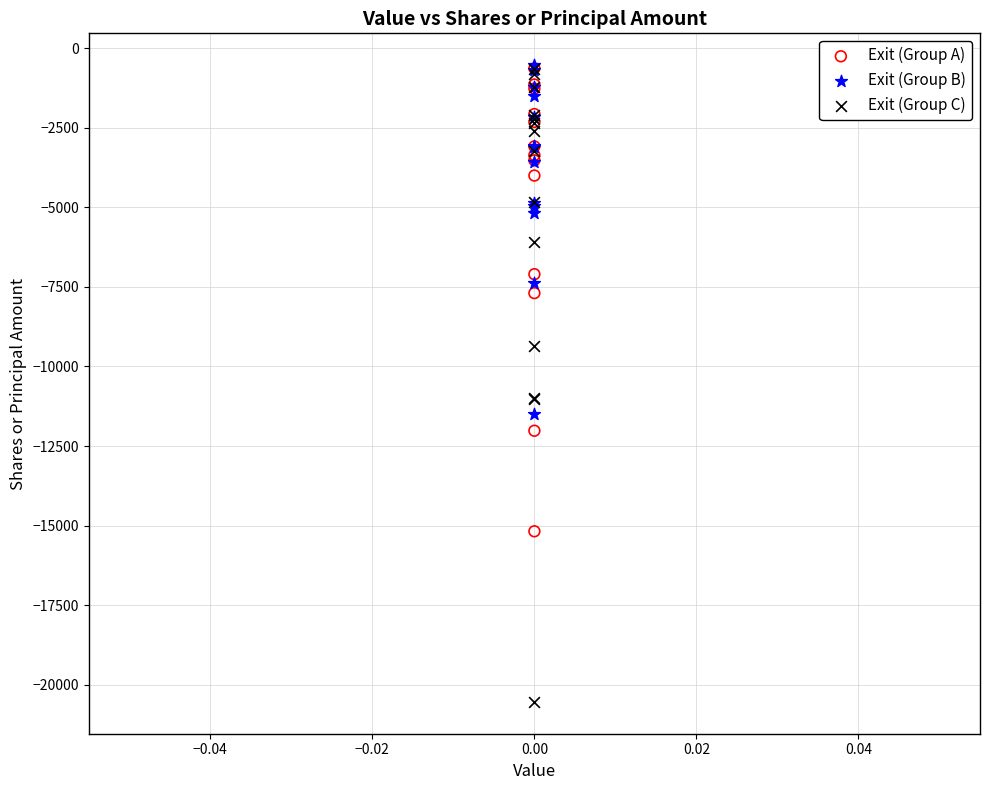

Which series has the widest spread of Y values?

Exit (Group C)